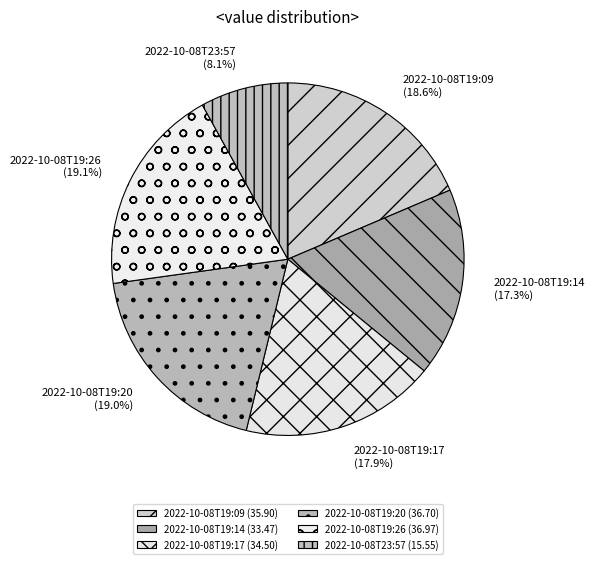

To the nearest percent, what is the average slice percentage?

17%